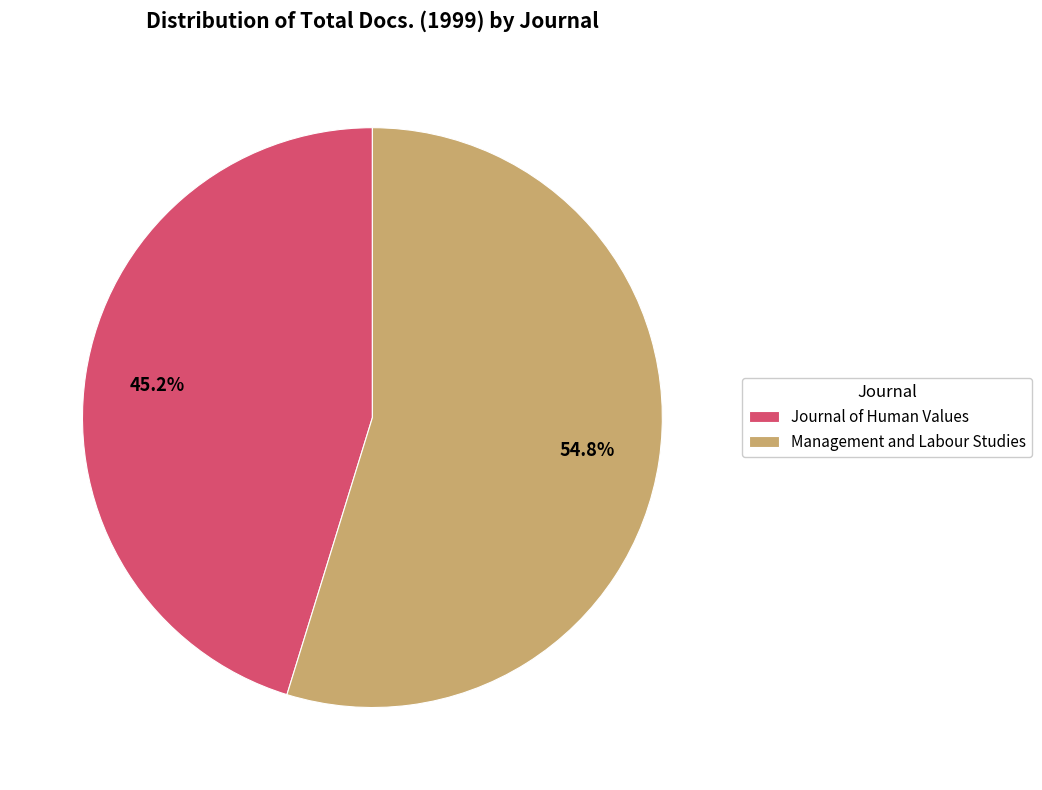

Which slice represents more than half of the pie?

Management and Labour Studies